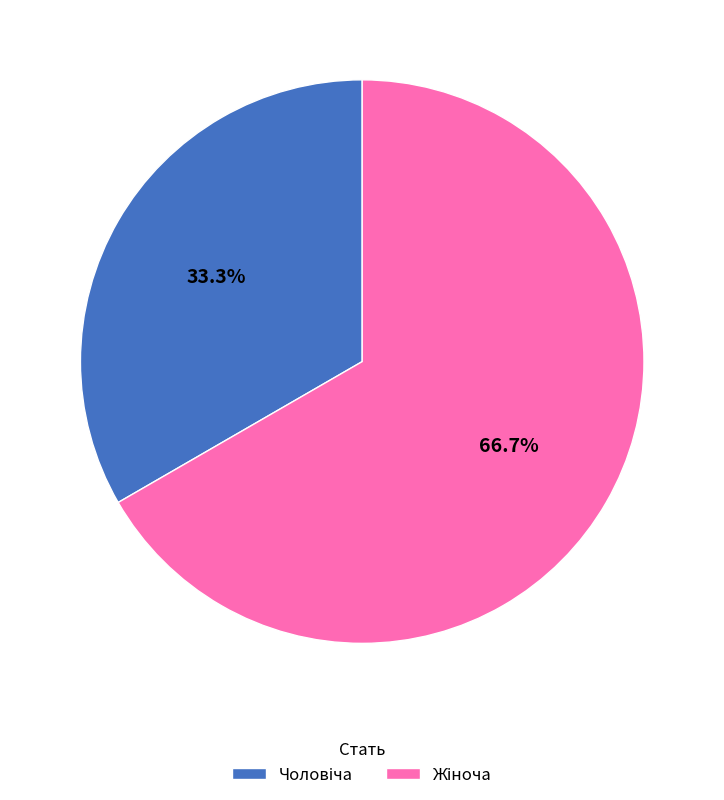

Is there any slice that represents more than half of the pie?

Yes